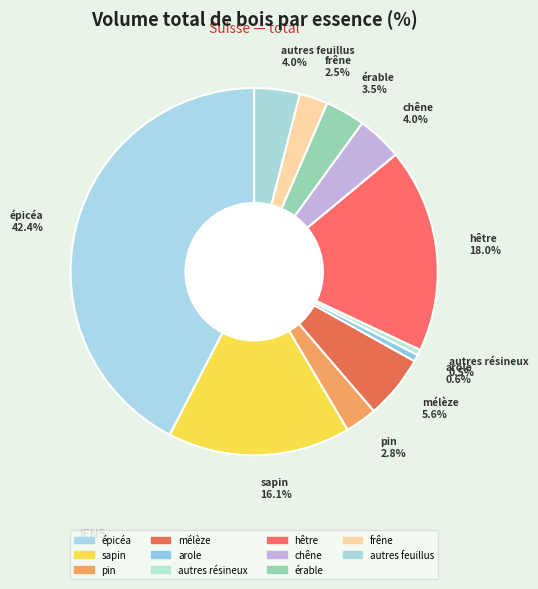

How many slices are in this pie chart?

11